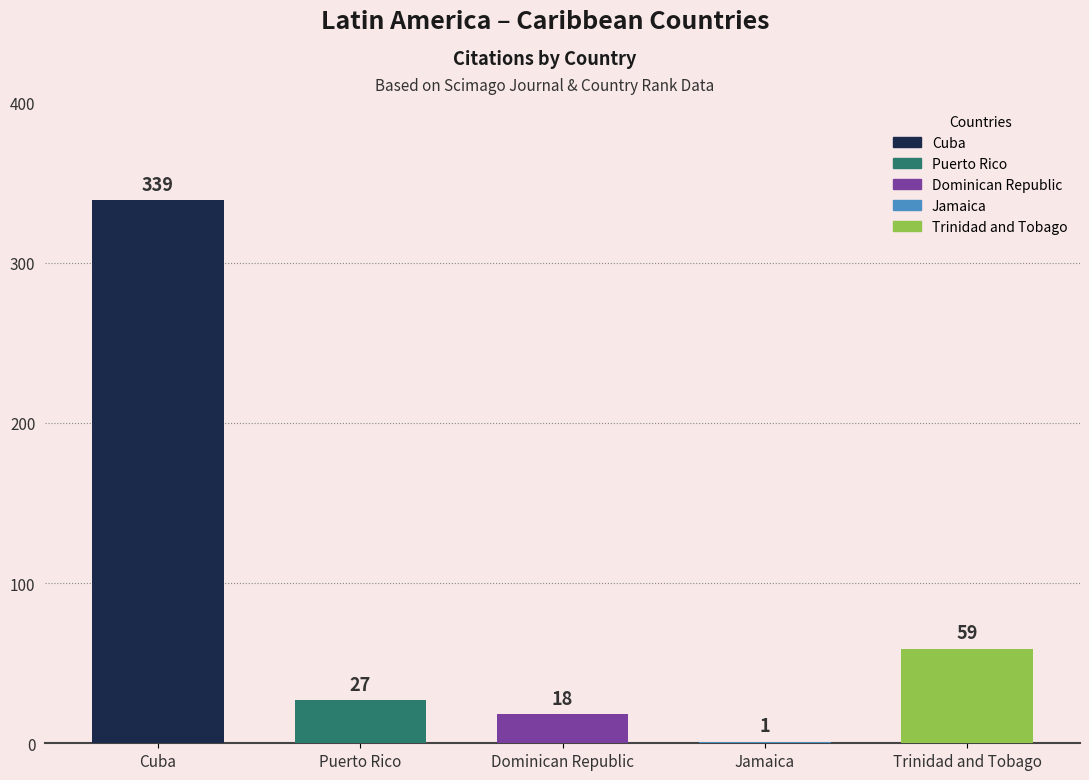

Which label corresponds to the largest value in the chart?

Cuba